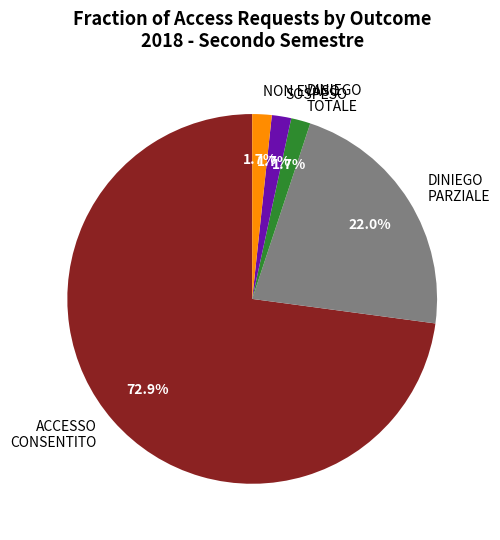

To the nearest percent, what is the difference between the largest and smallest slice percentages?

71%